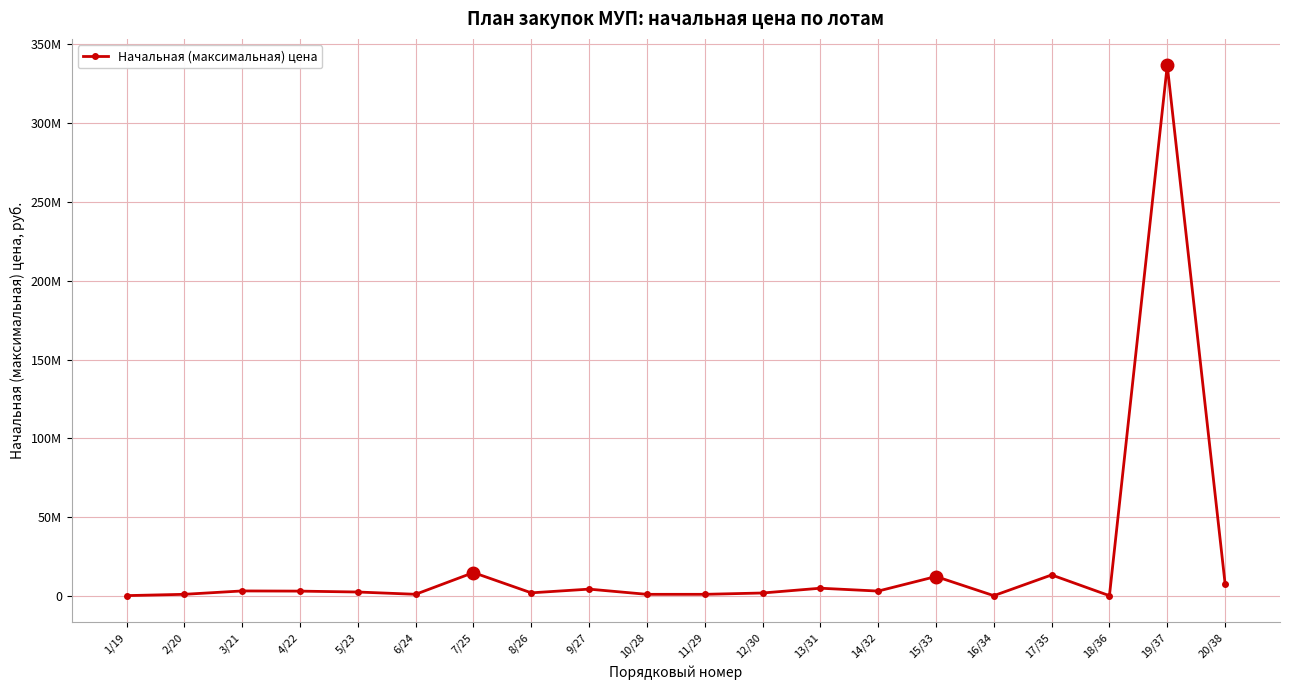

Is it true that the value at 9/27 is 4500000.0?

True